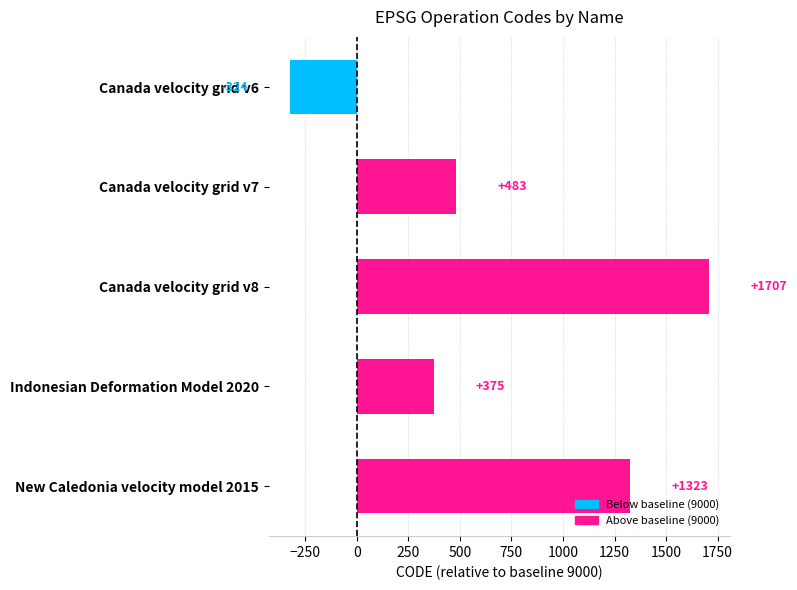

What is the smallest value displayed?

-324